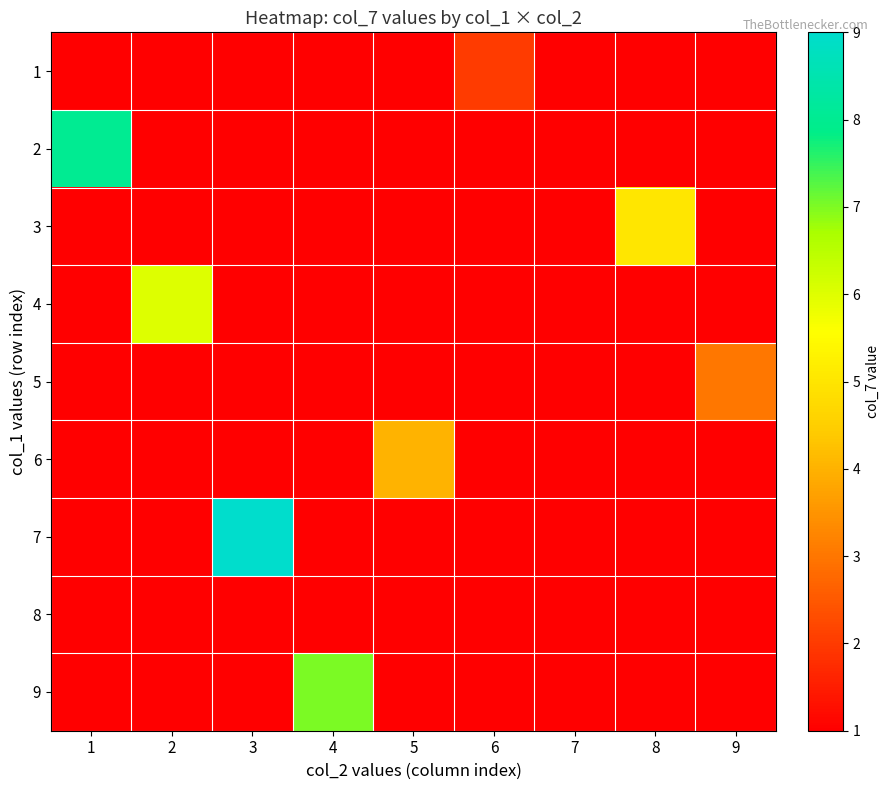

At which category does the chart reach its peak across all series?

3